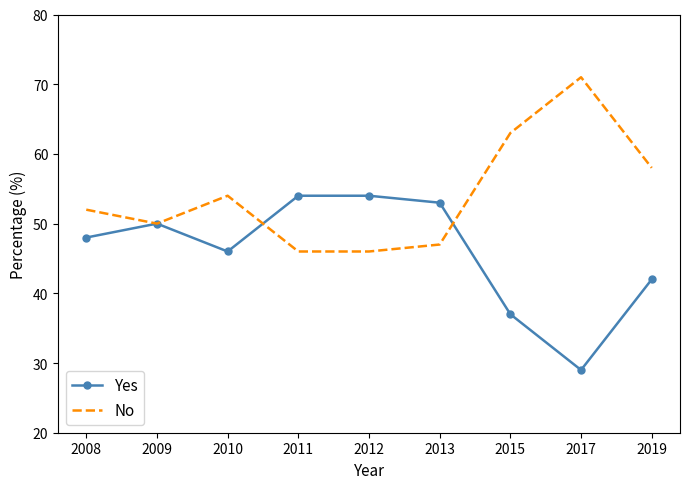

What is the average value of the No series?

54